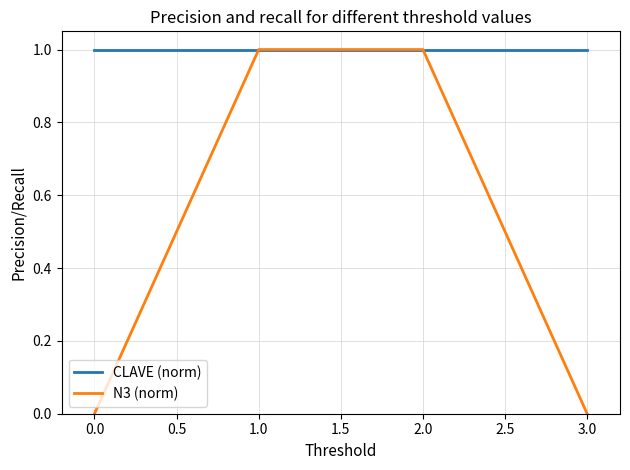

Which series has the widest spread of values?

N3 (norm)